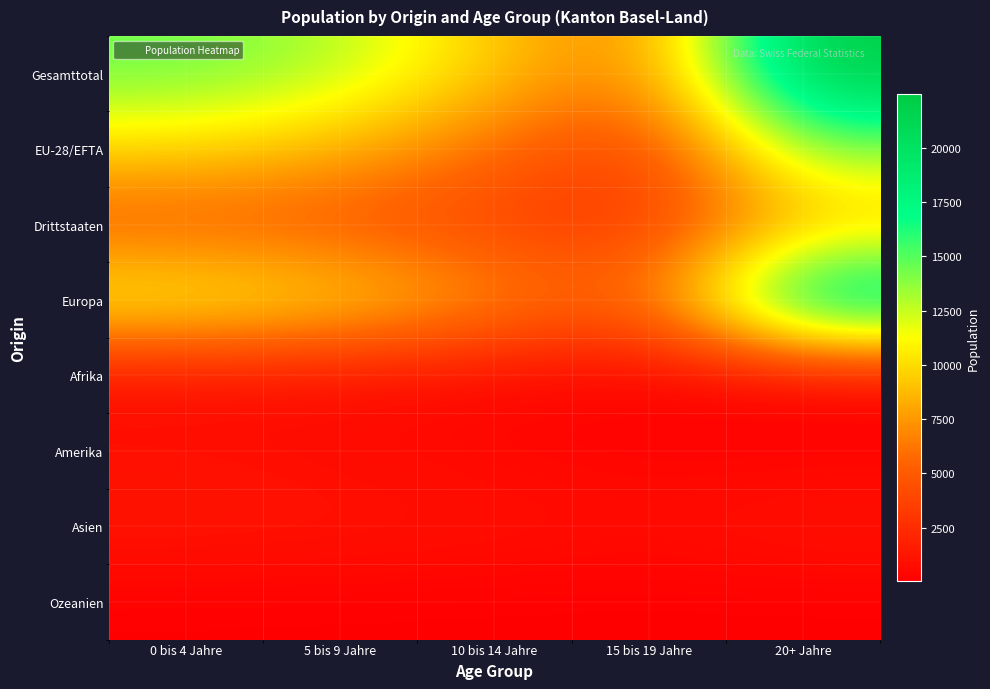

Rank the series at 0 bis 4 Jahre from highest to lowest value.

Gesamttotal, Europa, EU-28/EFTA, Drittstaaten, Asien, Amerika, Afrika, Ozeanien